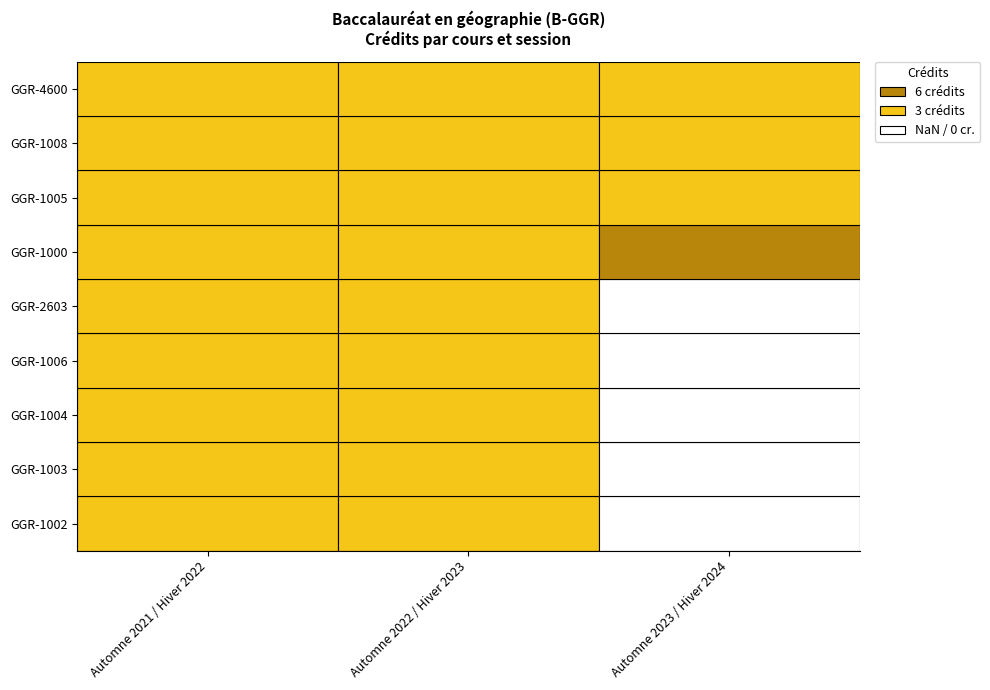

How many positive values does the GGR-1002 series have?

2